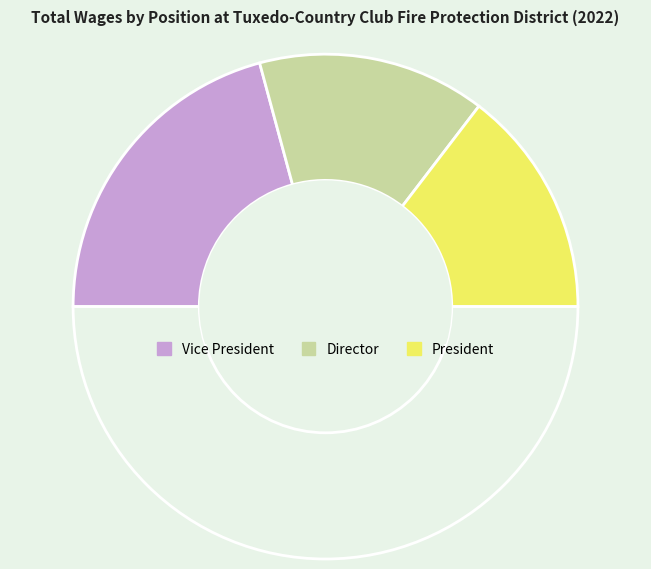

What is the largest slice in the pie chart?

Vice President